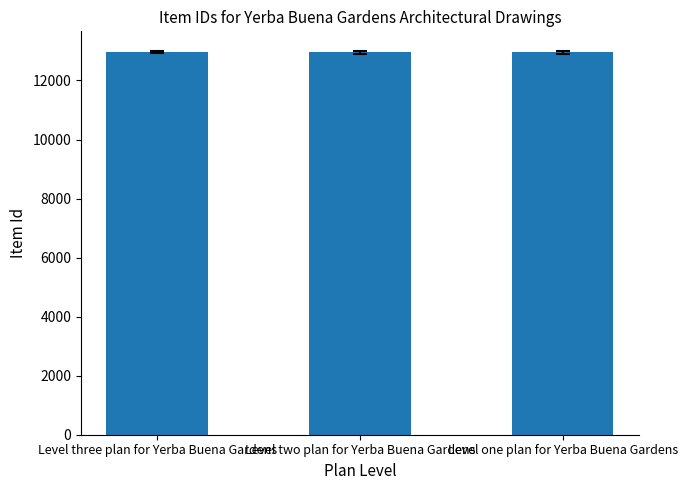

What is the approximate value at Level one plan for Yerba Buena Gardens?

12962